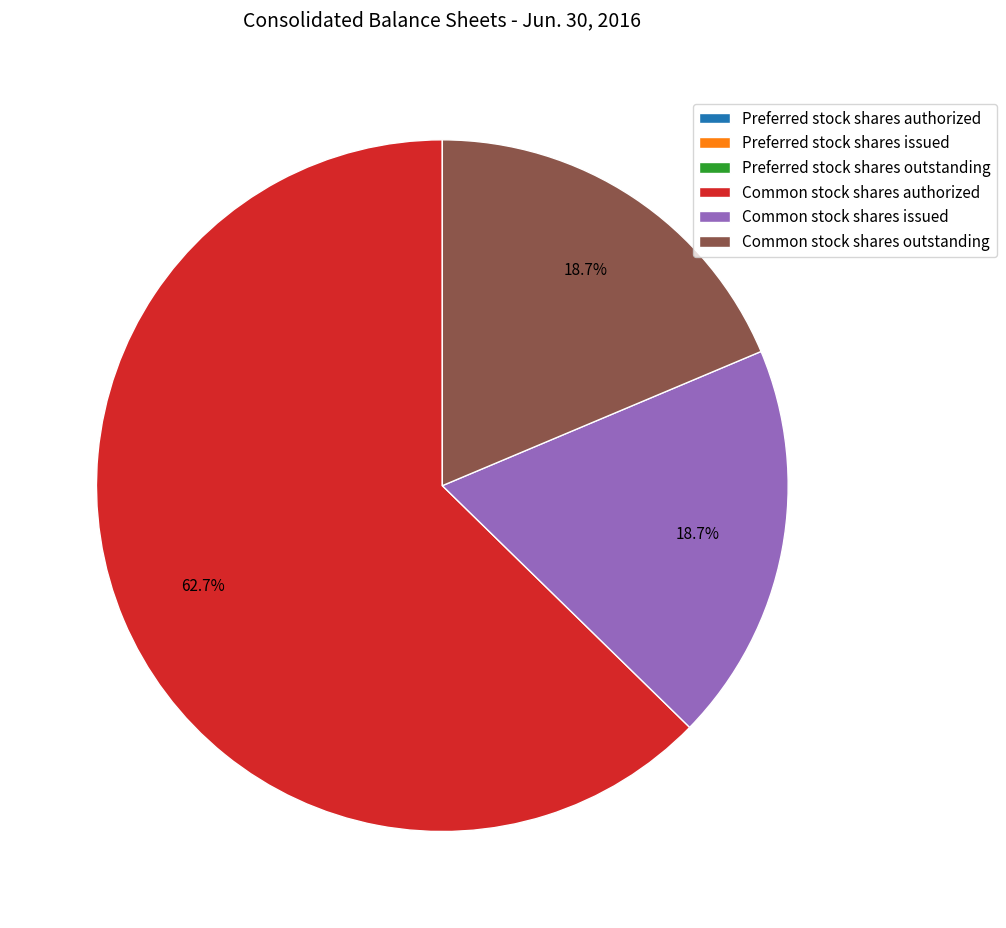

Is the sum of Common stock shares issued and Common stock shares authorized greater than half?

Yes